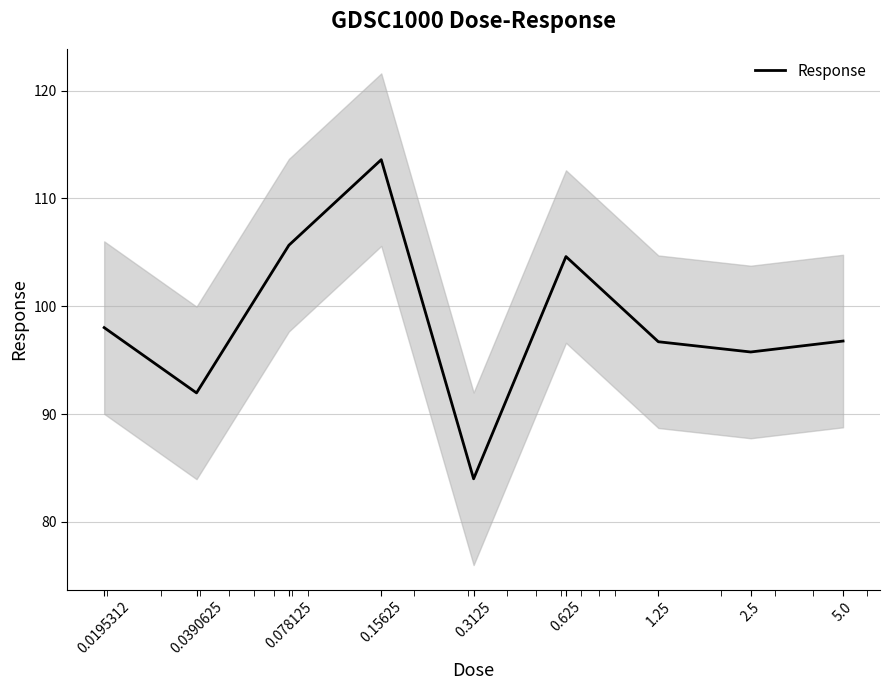

Rank the categories by value from highest to lowest.

0.15625, 0.078125, 0.625, 0.0195312, 5.0, 1.25, 2.5, 0.0390625, 0.3125